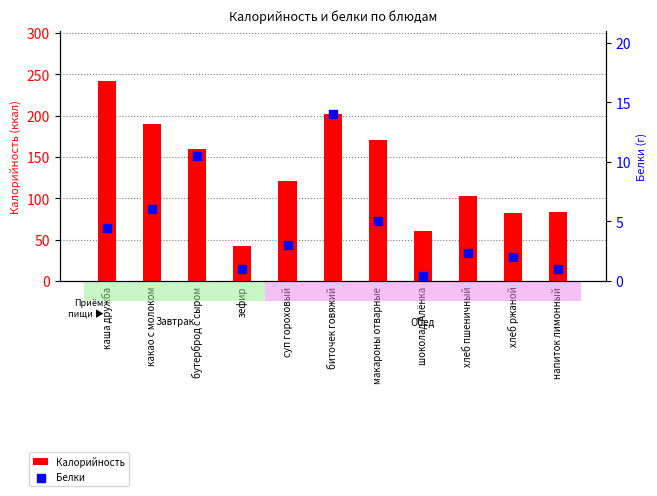

Which series contains the lowest Y value?

Белки